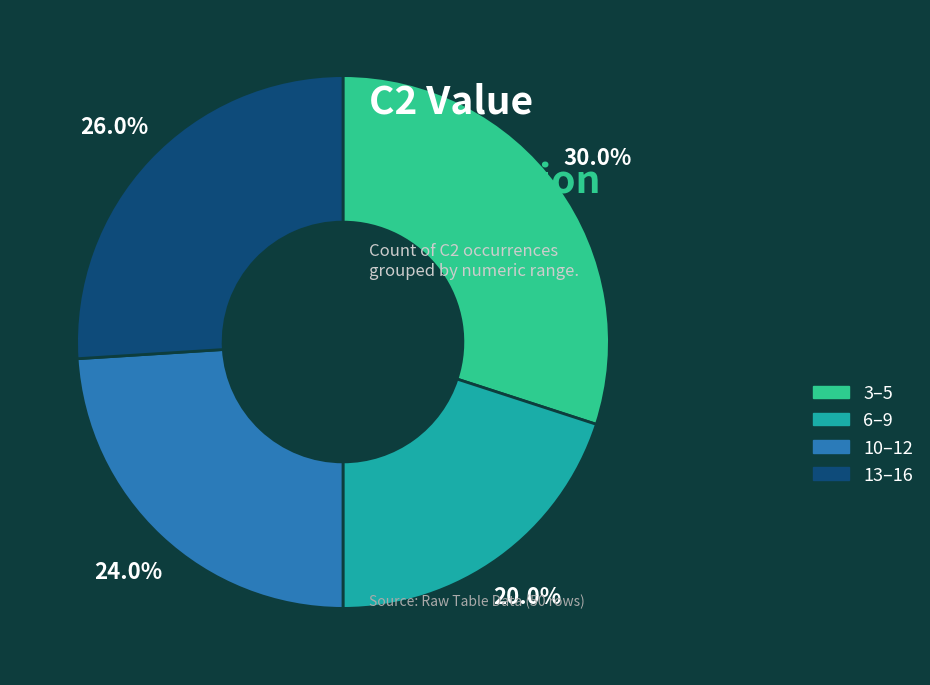

Rank the categories by value from lowest to highest.

6–9, 10–12, 13–16, 3–5